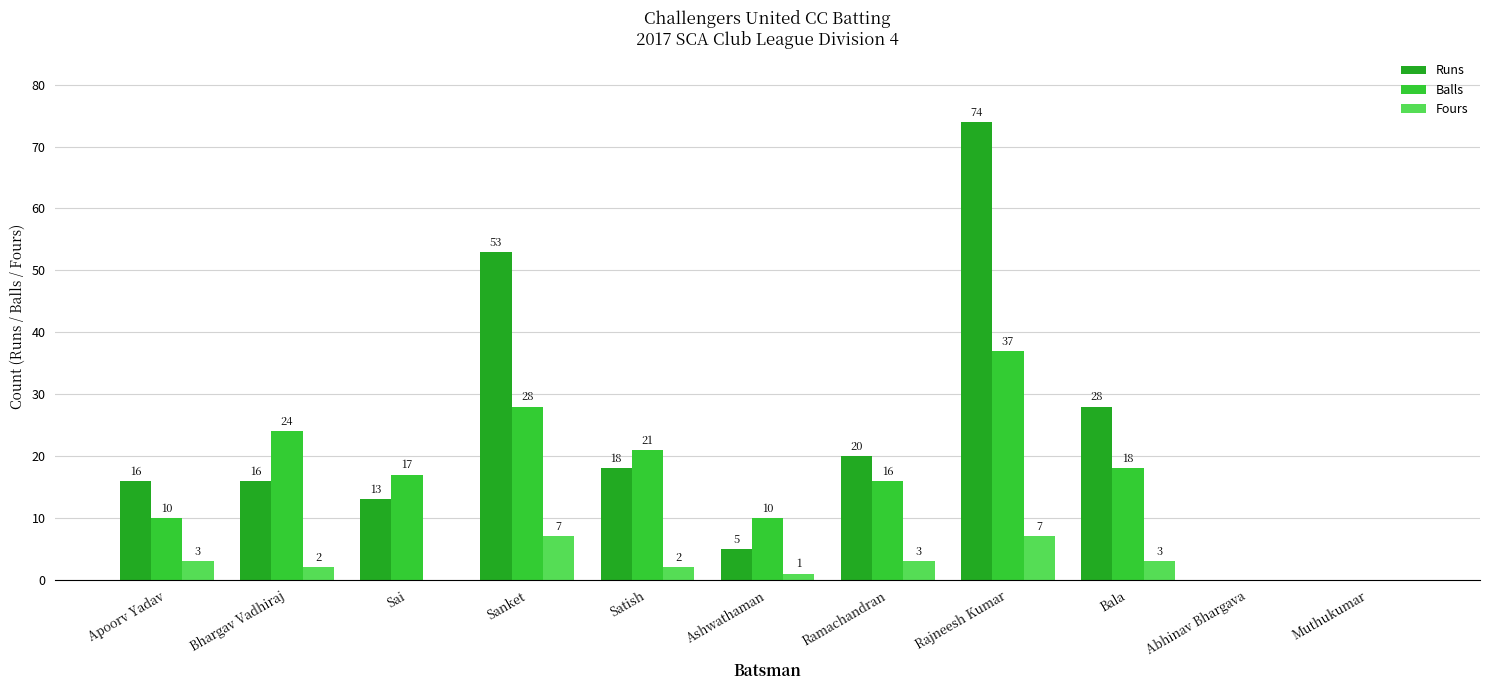

Where is Balls nearest to the value 18?

Bala